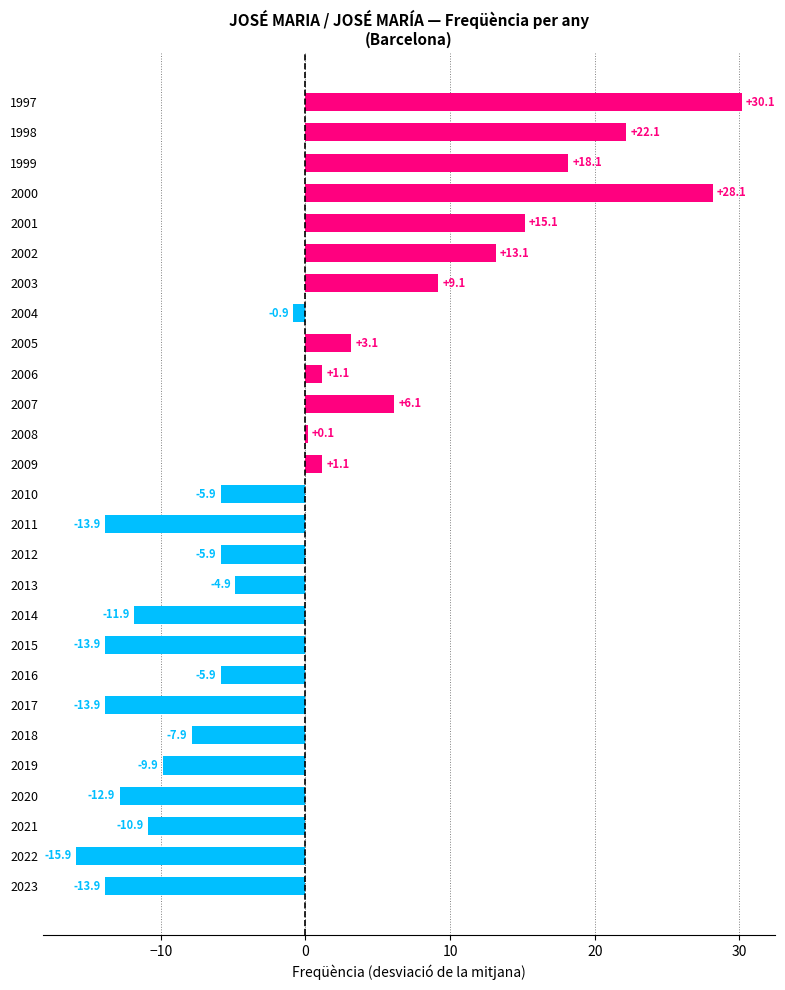

True or false: the data shows 2.2 at 2003.

False